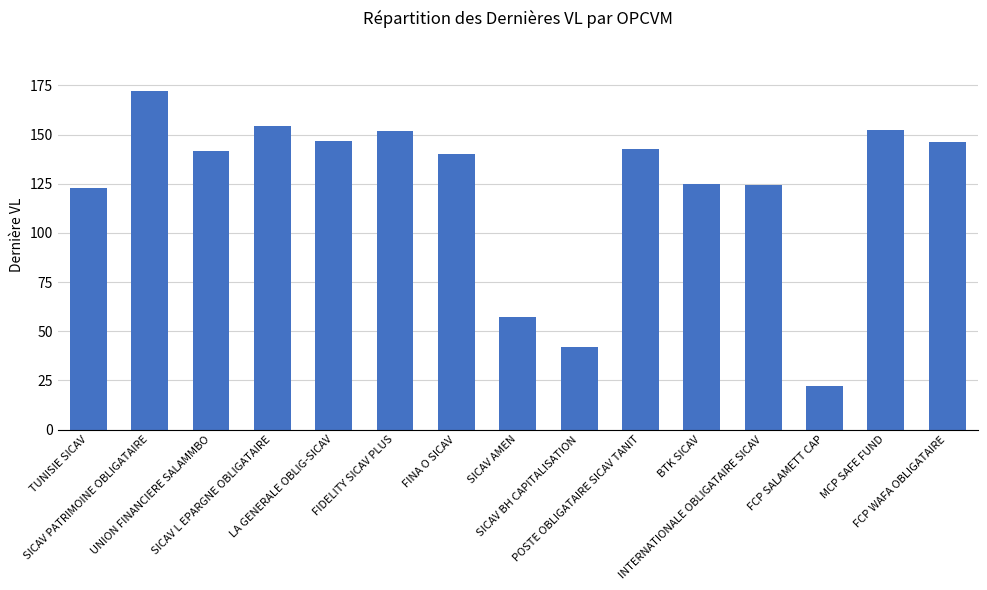

What is the difference between the second highest and second lowest values?

112.4